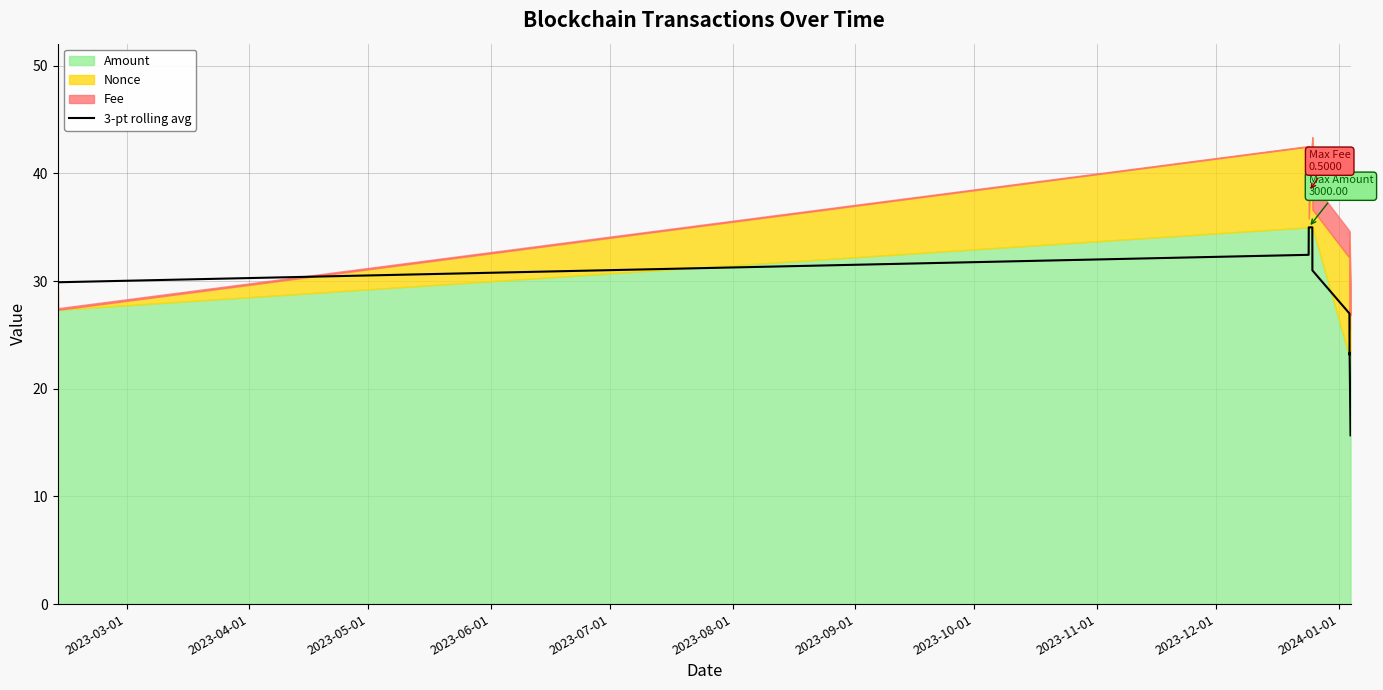

How many points are higher than both their immediate neighbors (excluding endpoints)?

2